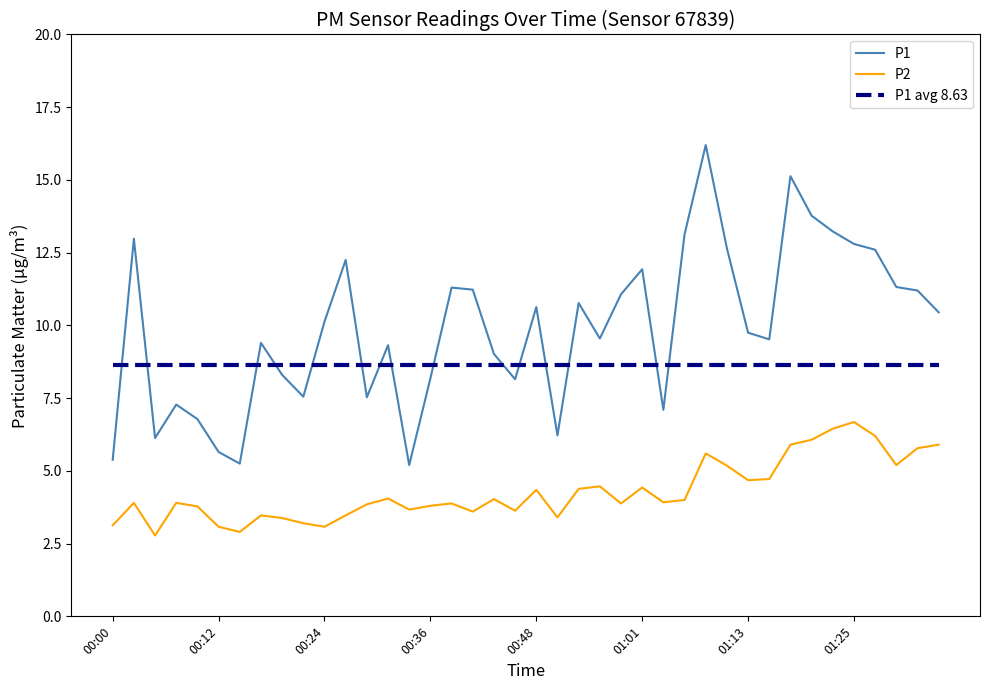

Which series has the widest spread of values?

P1